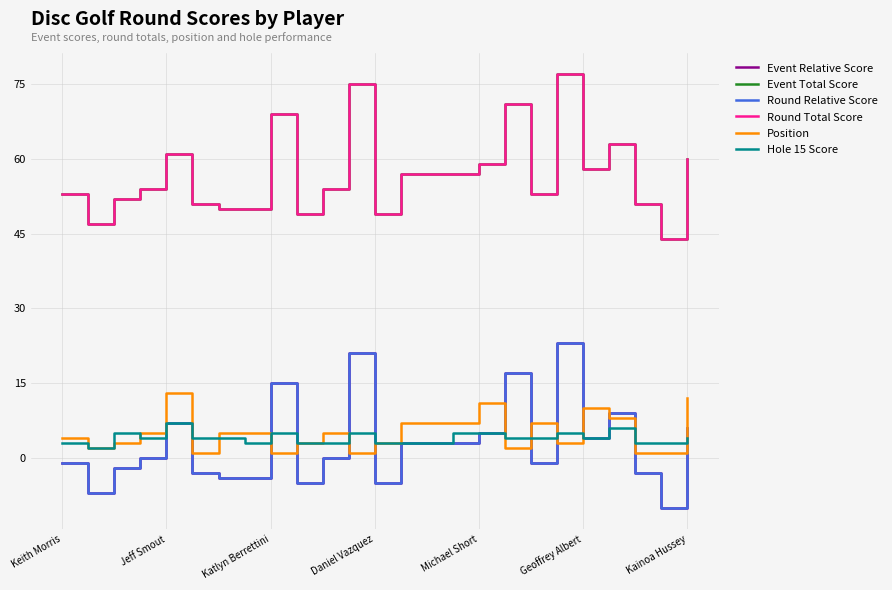

Which series has the largest range (max minus min)?

Event Relative Score